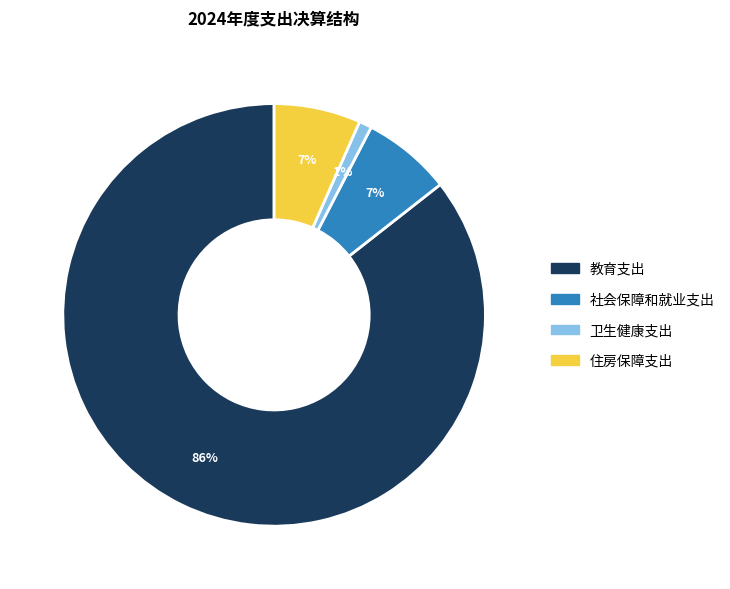

Which has a higher value, 社会保障和就业支出 or 卫生健康支出?

社会保障和就业支出